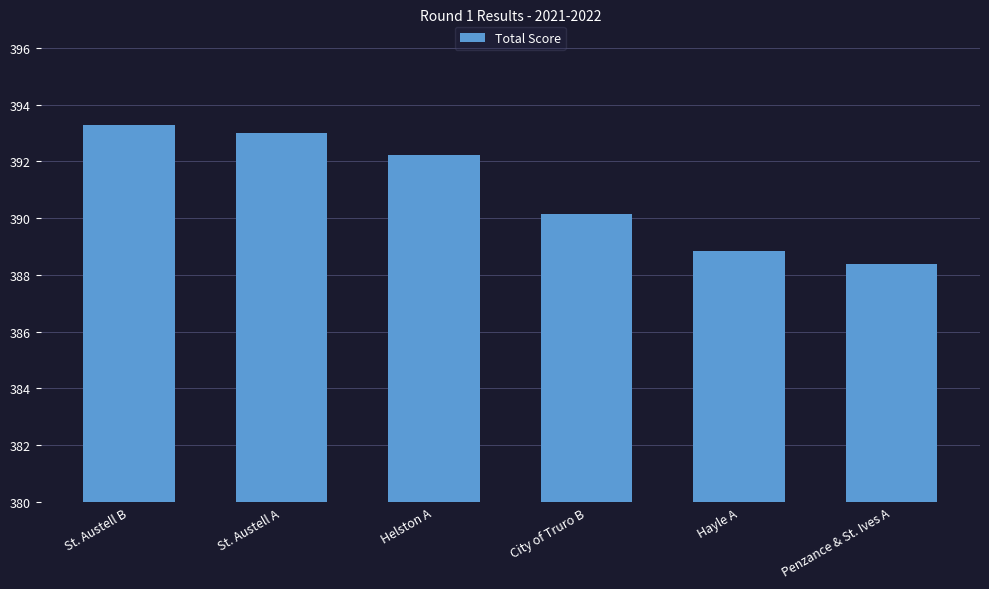

Reading left to right, extract all data points from this chart.

393.3	393.0	392.2	390.2	388.8	388.4